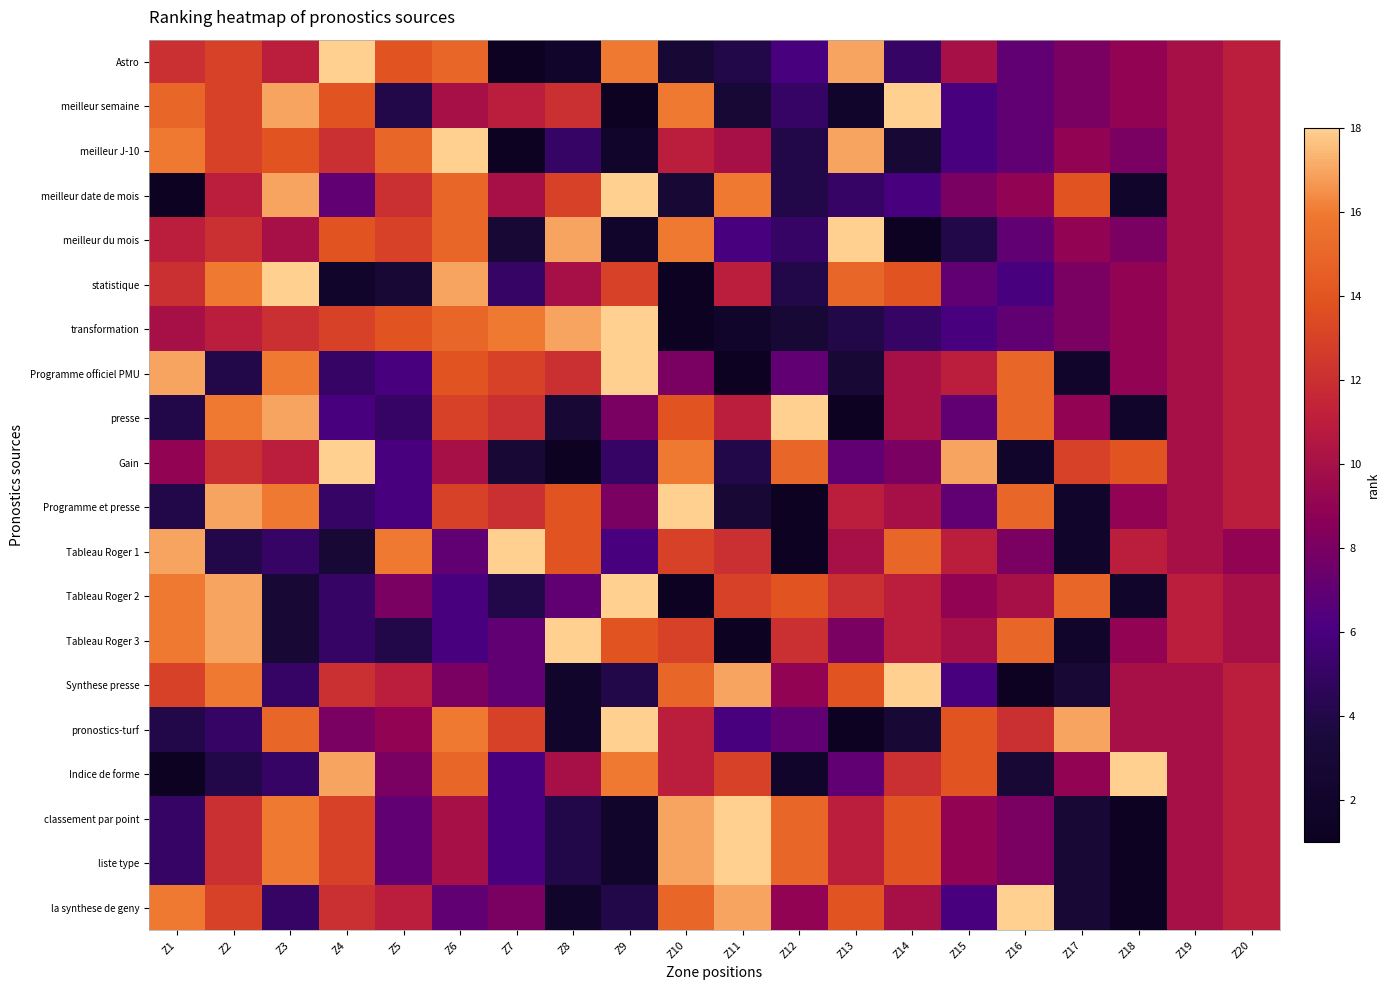

At which category is the sum across all series the highest?

Z6